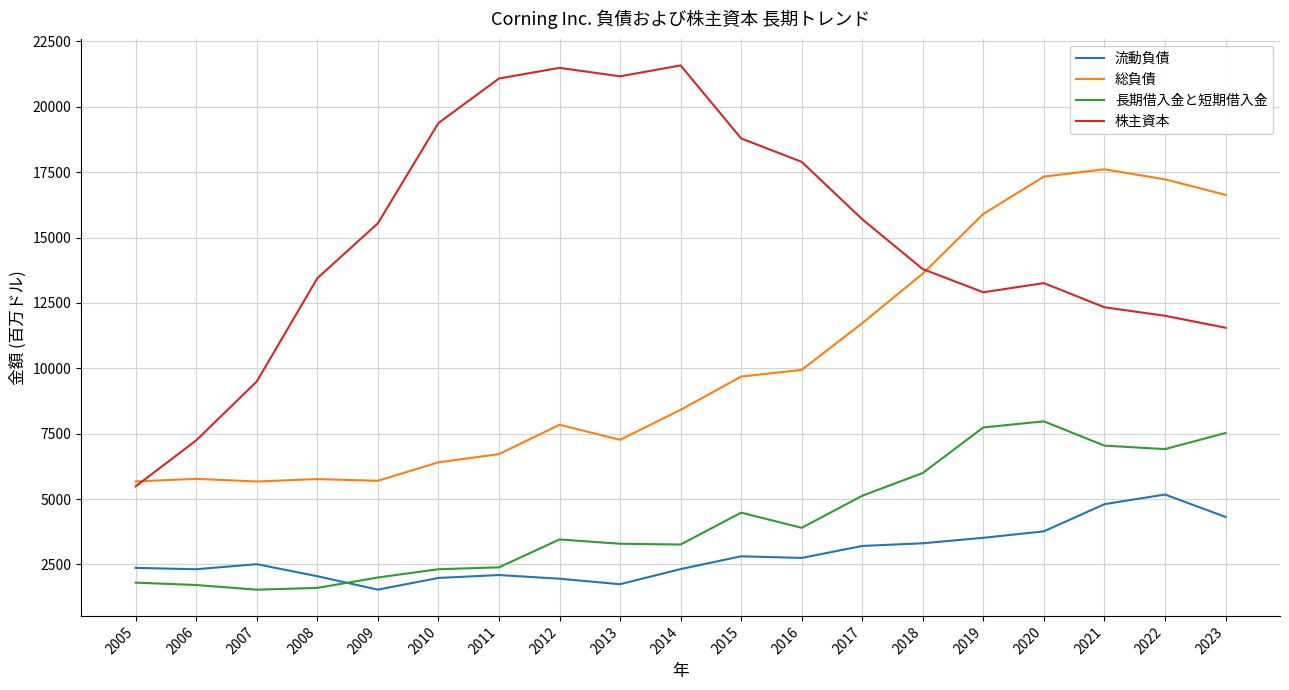

Does the chart display data point markers on the line(s)?

No